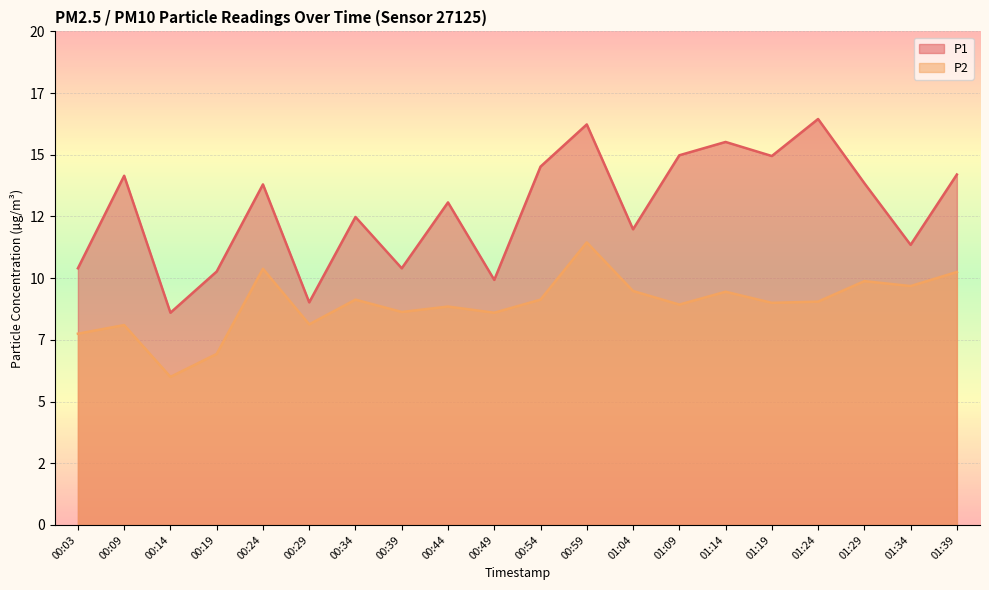

Is the value of P2 at 00:03 greater than the value of P1 at 01:29?

No